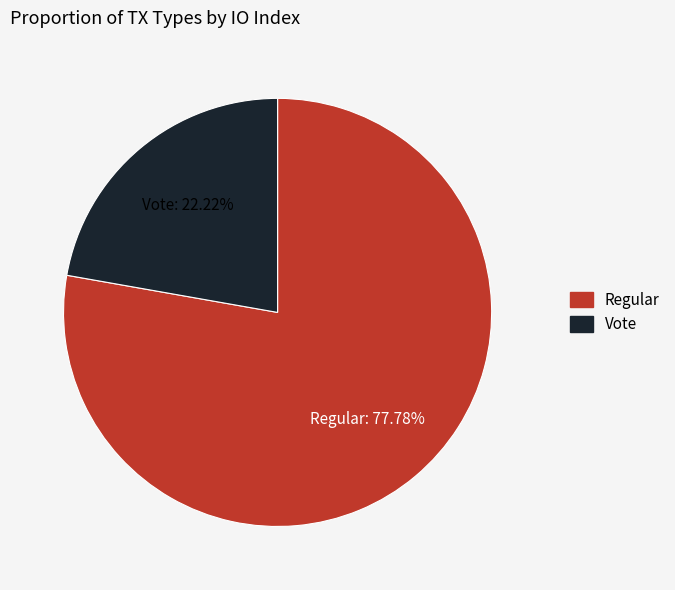

Between Regular and Vote, which is larger?

Regular